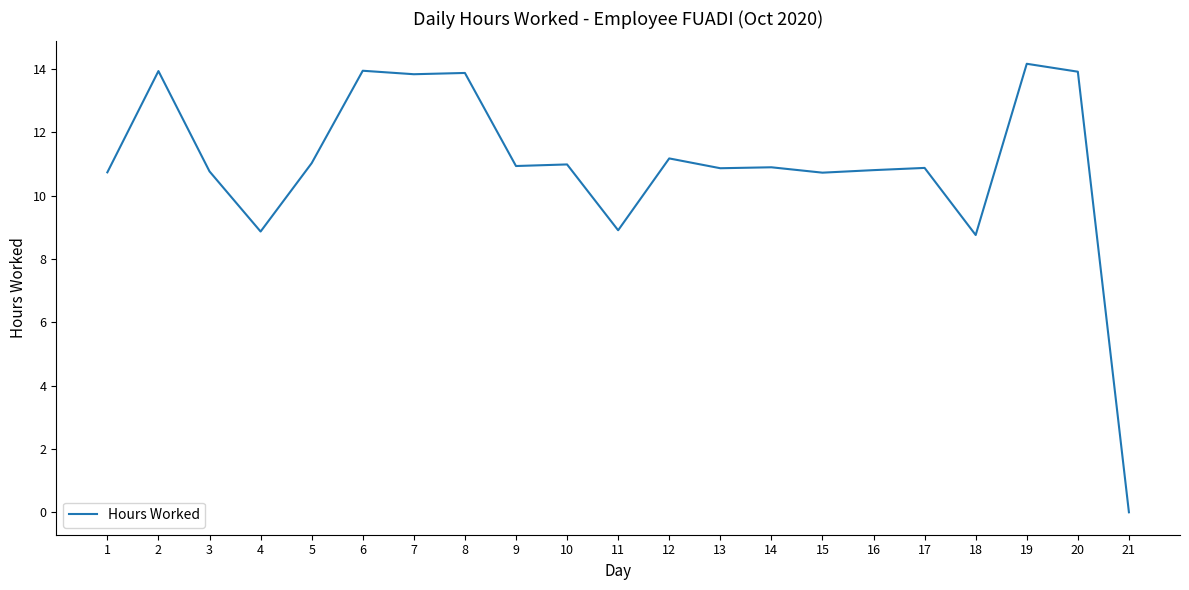

Read the value at 18.

8.8